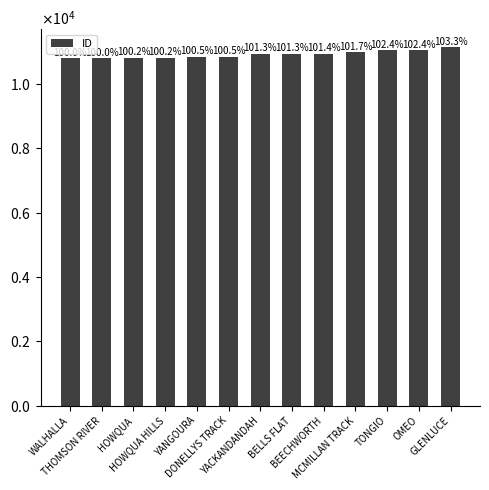

Read the value at OMEO, to the nearest 50.

11050